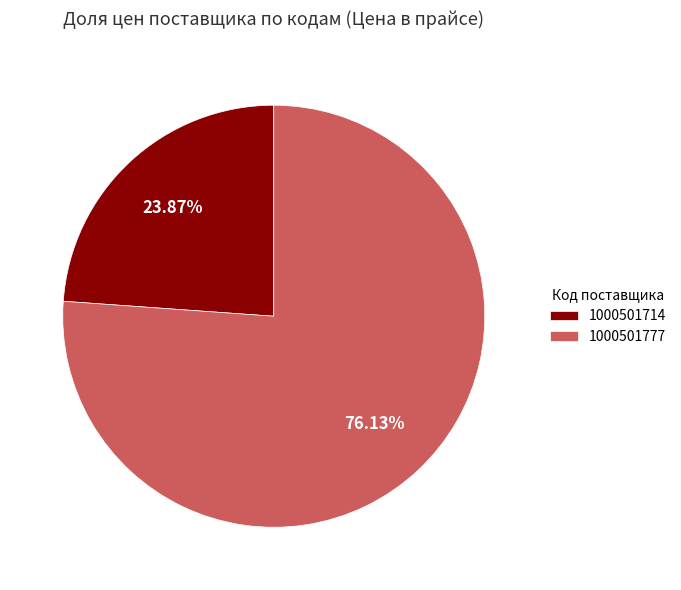

Which category has the biggest portion of the pie?

1000501777